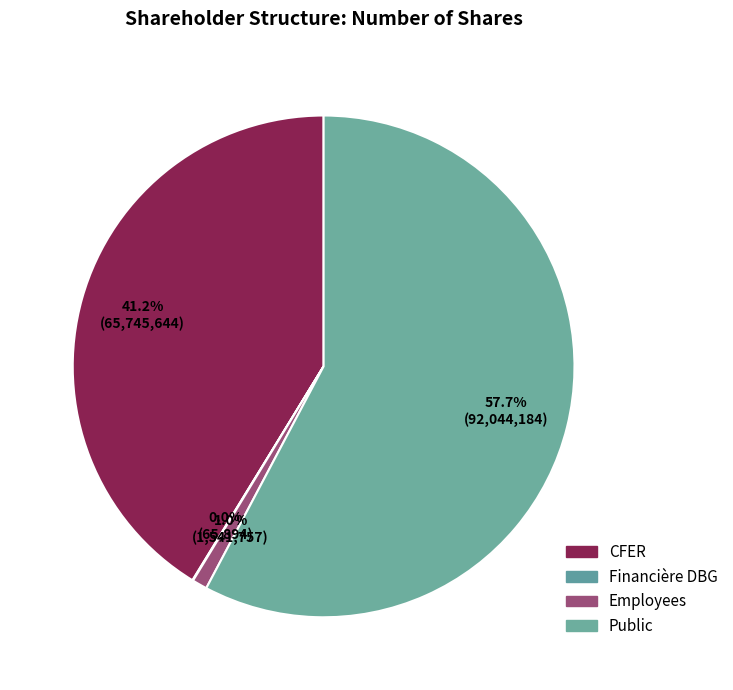

What percentage is the Employees slice, to the nearest percent?

1%